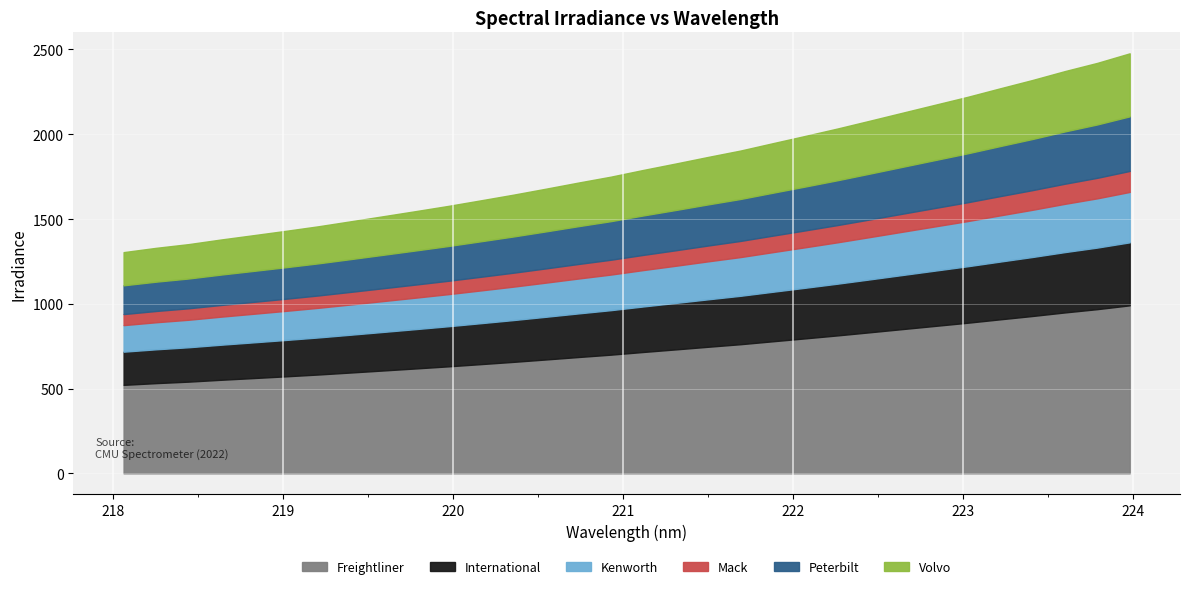

Does the chart display data point markers on the line(s)?

No